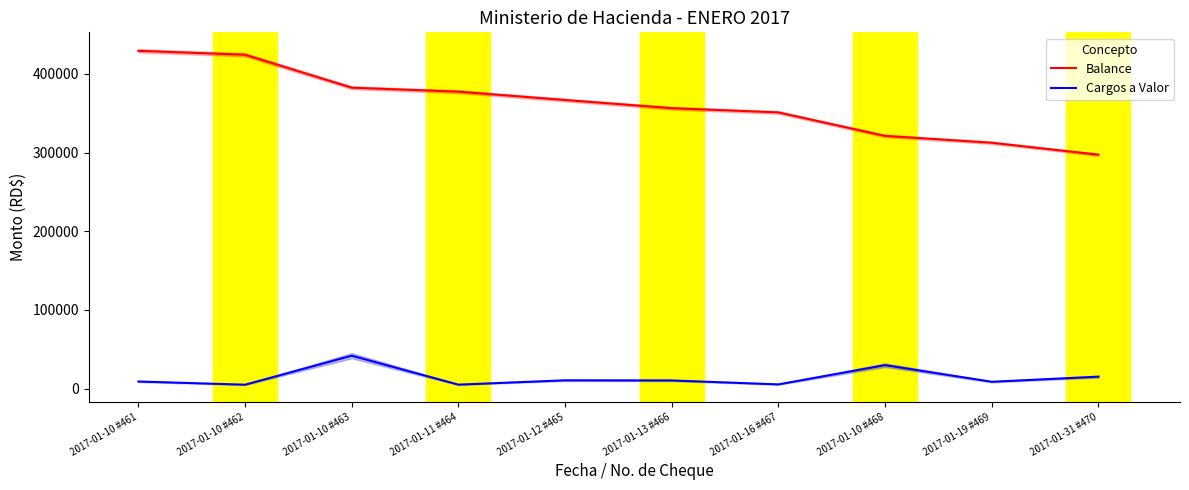

What is the label of the 8th point from the right?

2017-01-10 #463